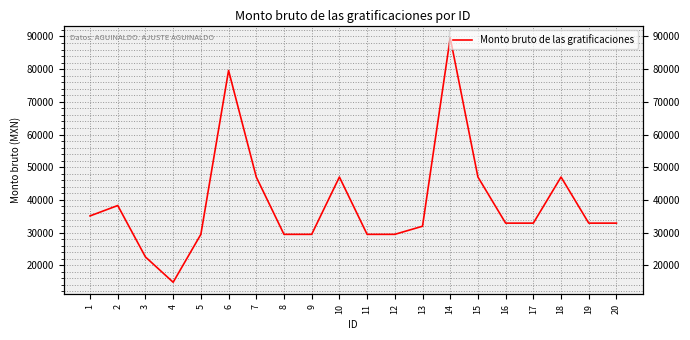

List the labels in order of value, largest first.

14, 6, 7, 10, 15, 18, 2, 1, 16, 17, 19, 20, 13, 5, 8, 9, 11, 12, 3, 4